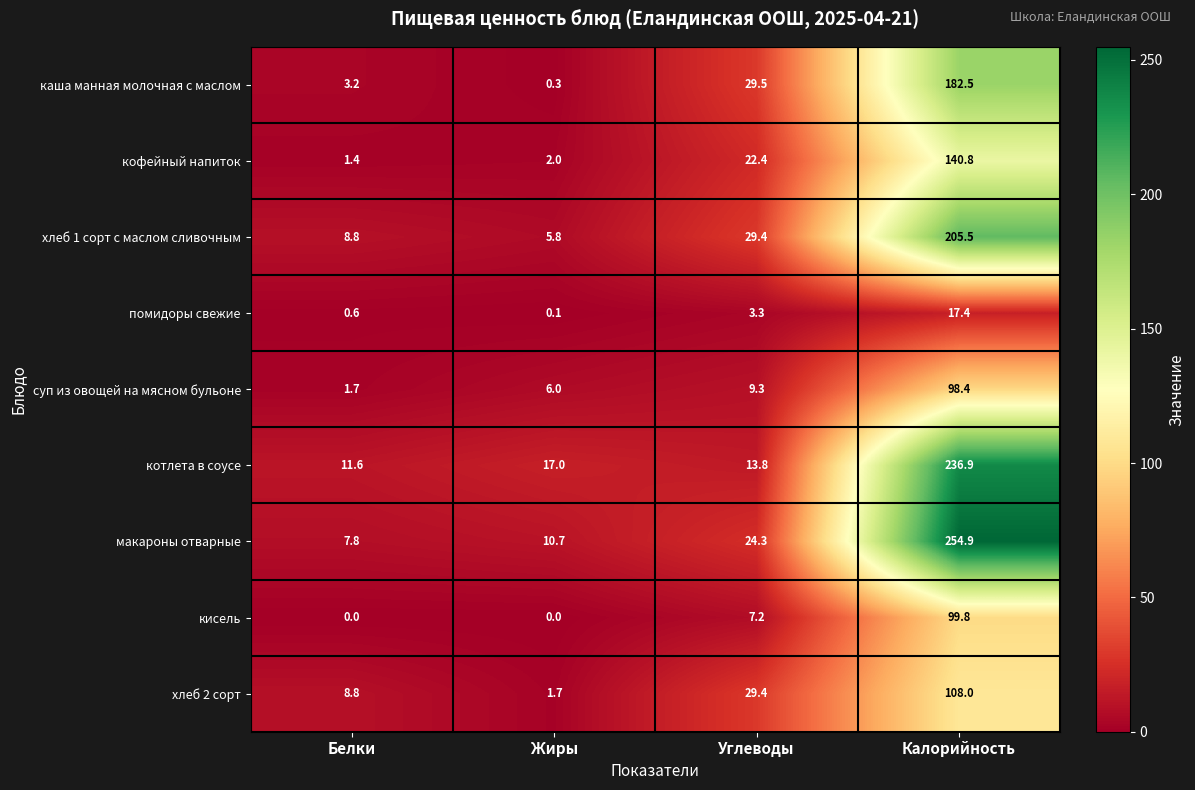

At which category is the sum across all series the highest?

Калорийность